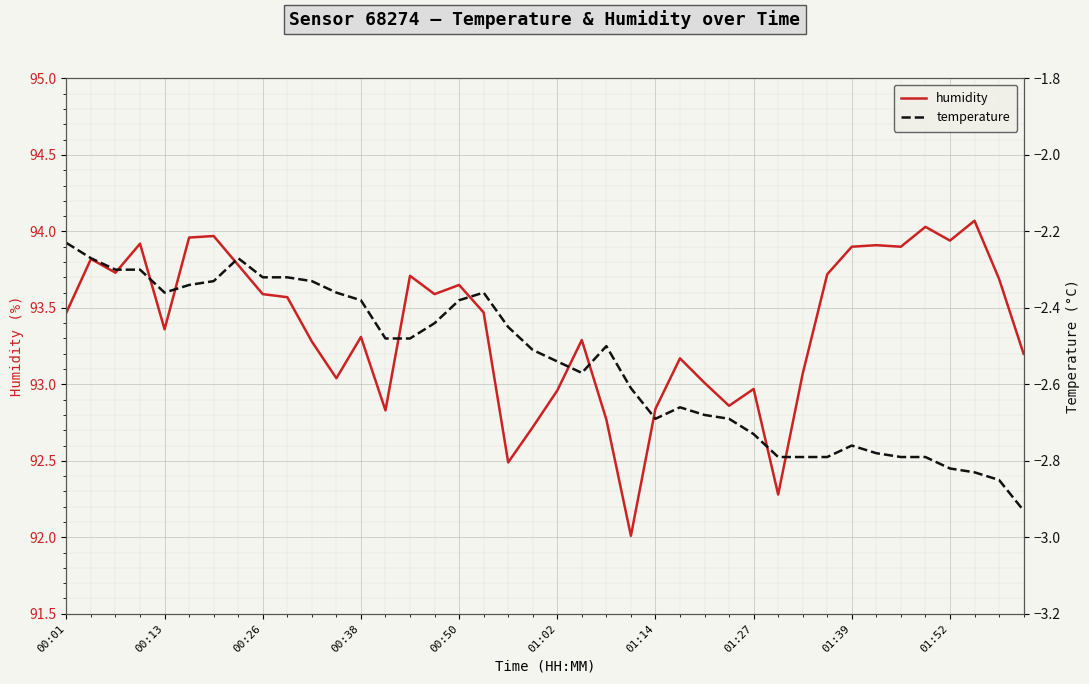

What is the maximum value for humidity?

94.1